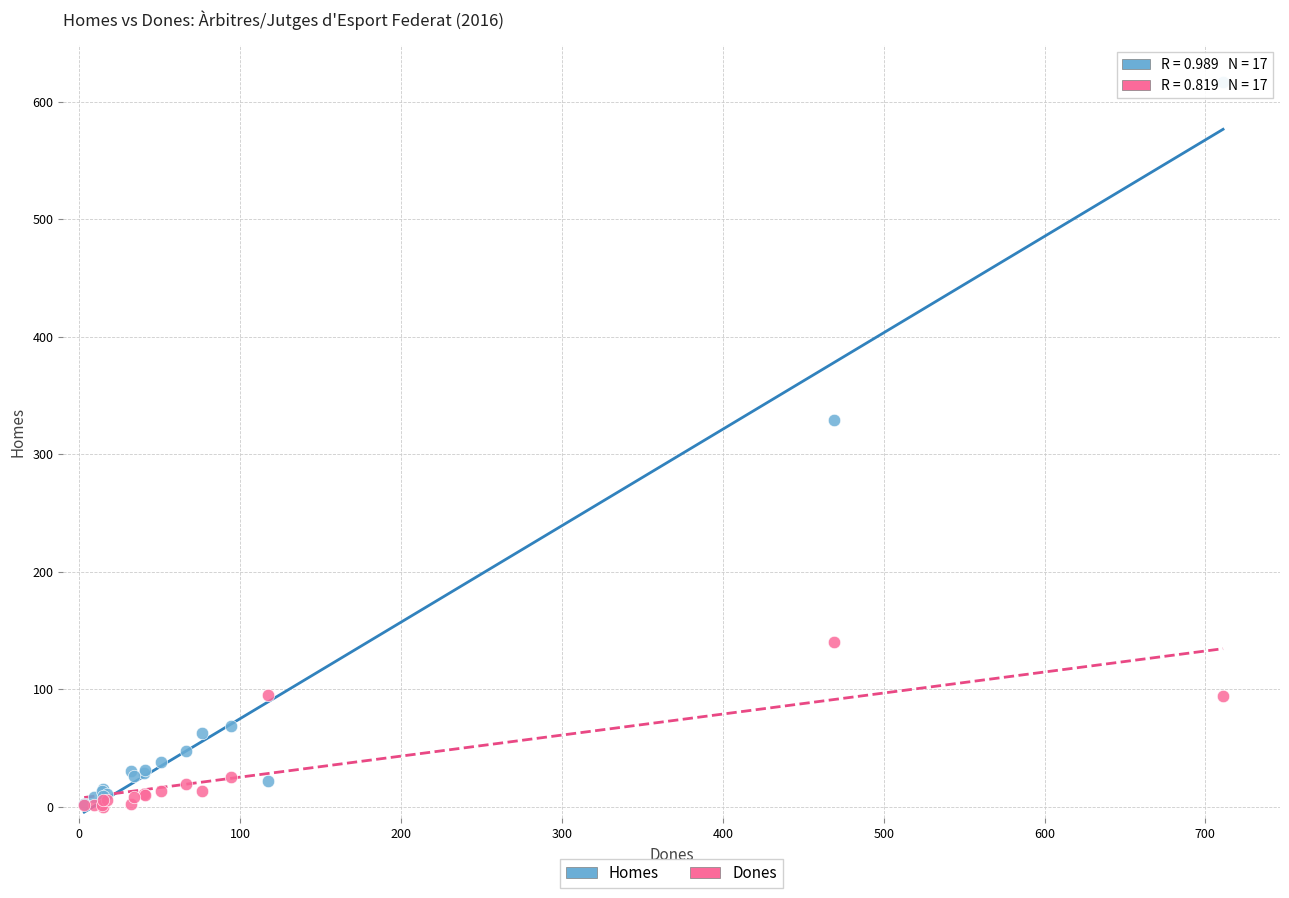

Across all series, what Y value is closest to 308?

329